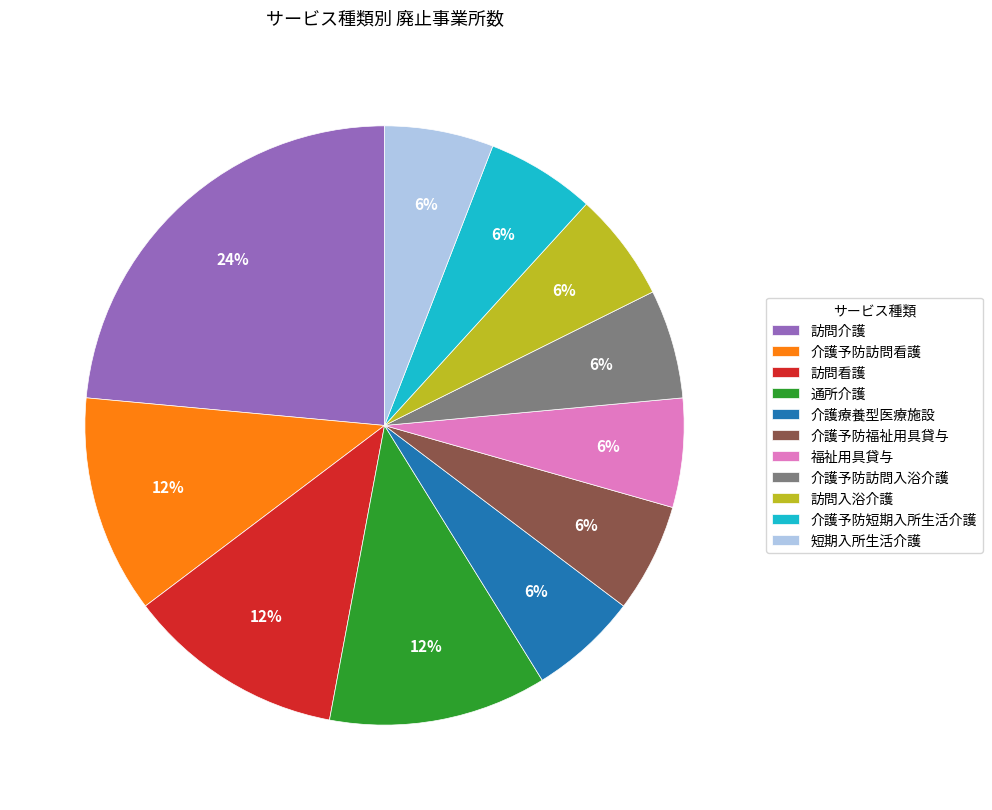

Is 介護予防短期入所生活介護 the majority of the pie?

No